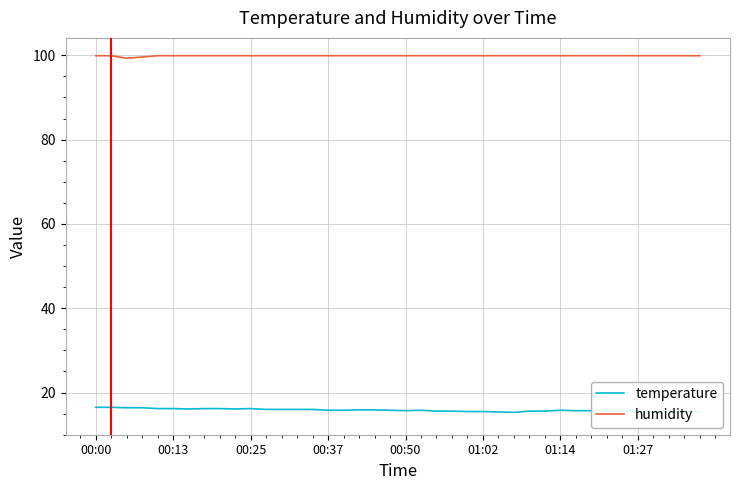

Rank the series by their average value, from highest to lowest.

humidity, temperature